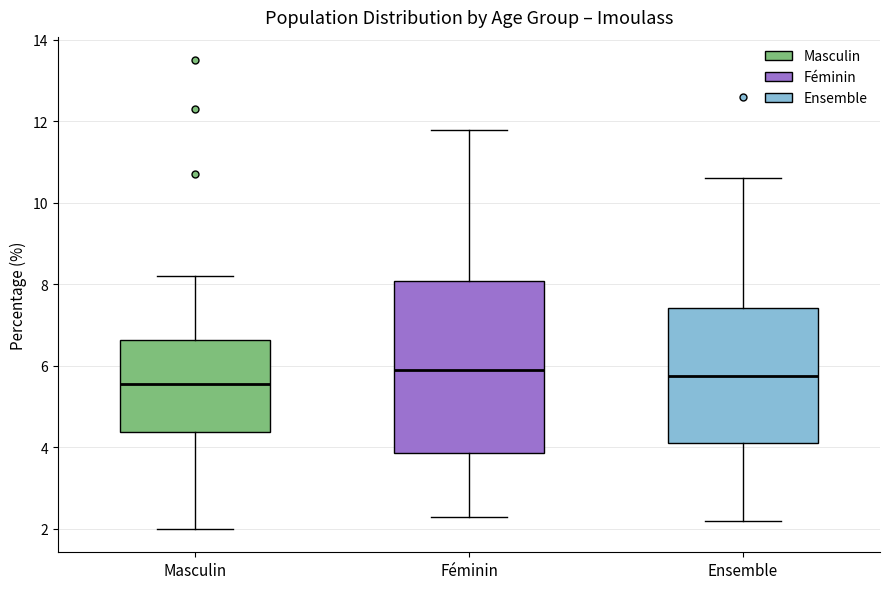

Comparing the boxes themselves (not the whiskers), which one is the tallest?

Féminin